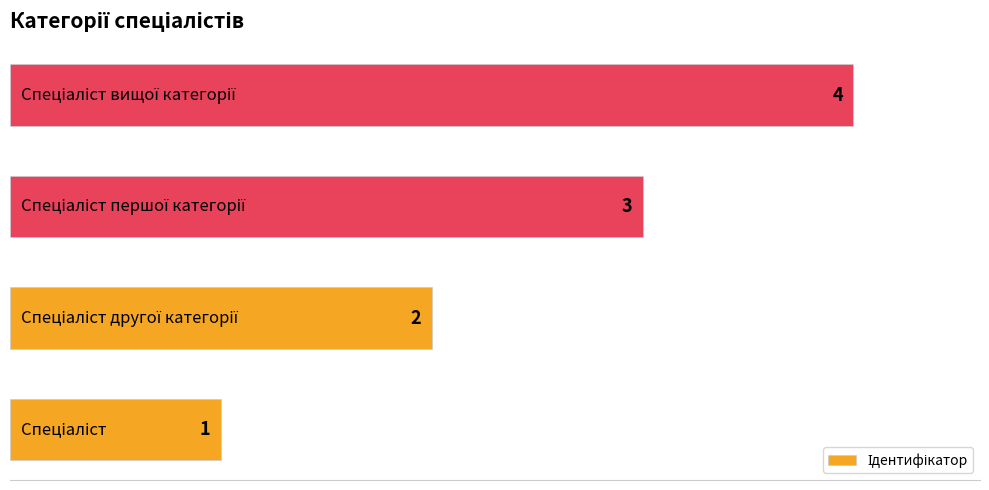

Count the values in the range 2 to 4.

3